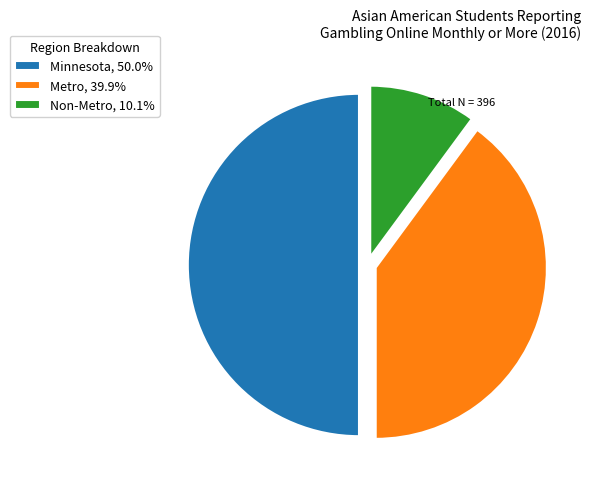

Approximately how many times larger is the value at Non-Metro, 10.1% compared to Metro, 39.9%?

0.3